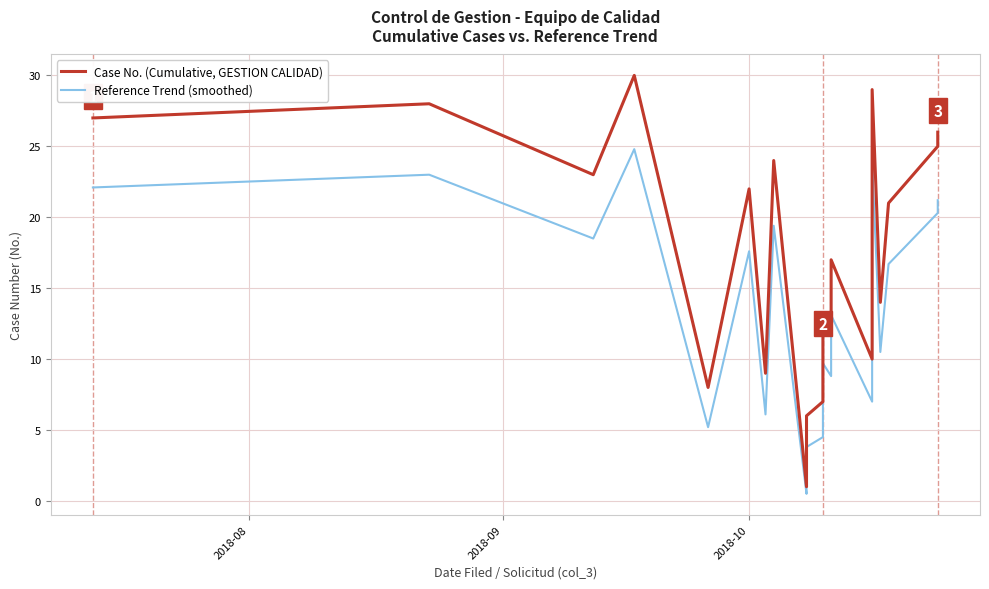

At which label does Reference Trend (smoothed) first exceed 12?

2018-08